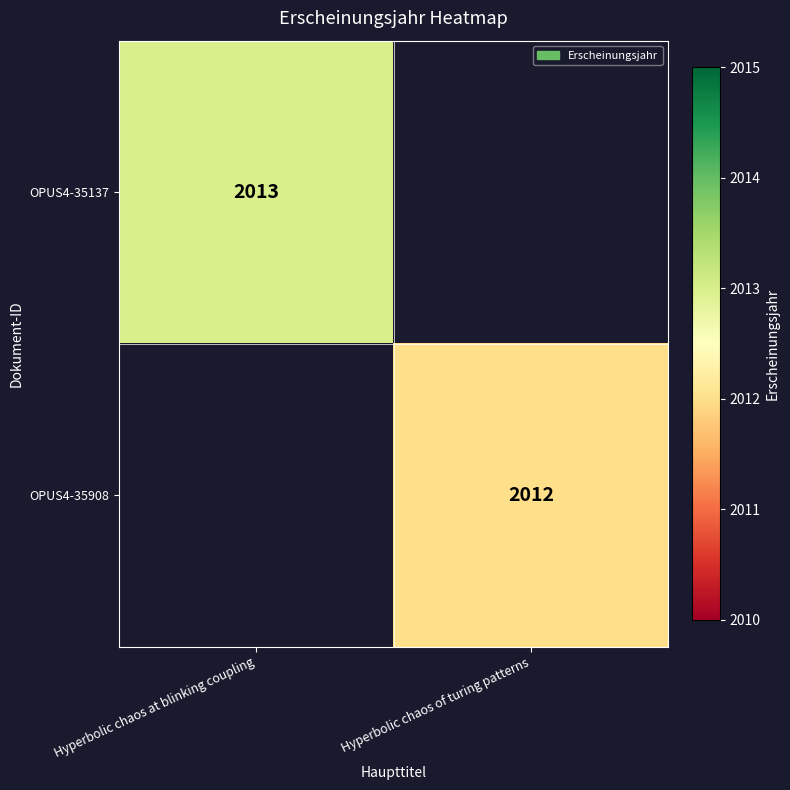

Is it true that OPUS4-35908 equals 2012 at Hyperbolic chaos of turing patterns?

True